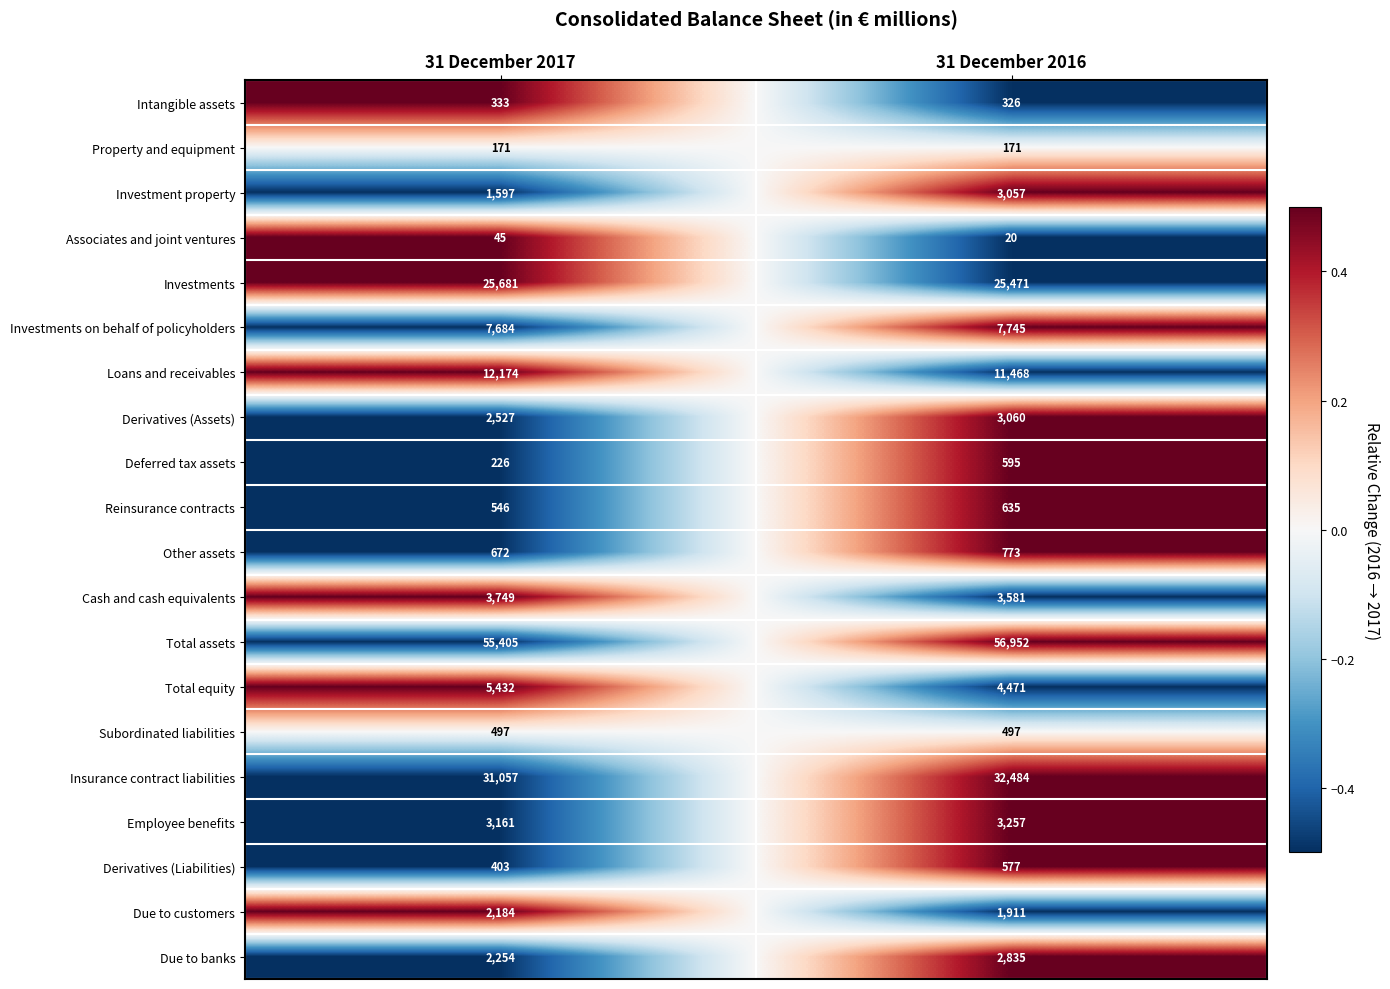

Rank the categories by Due to banks value from highest to lowest.

31 December 2016, 31 December 2017